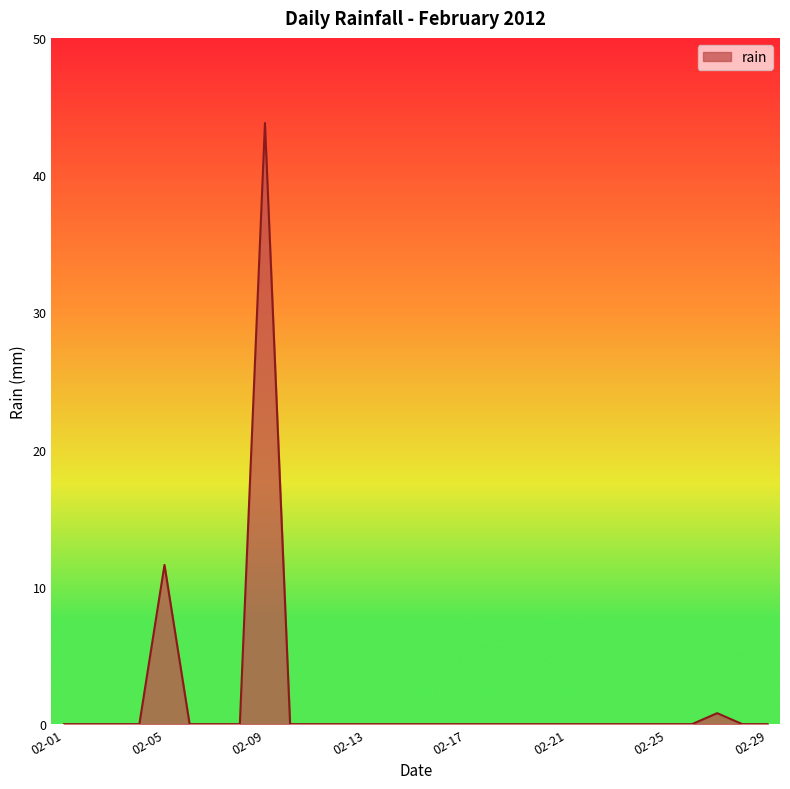

What is the average value?

1.9